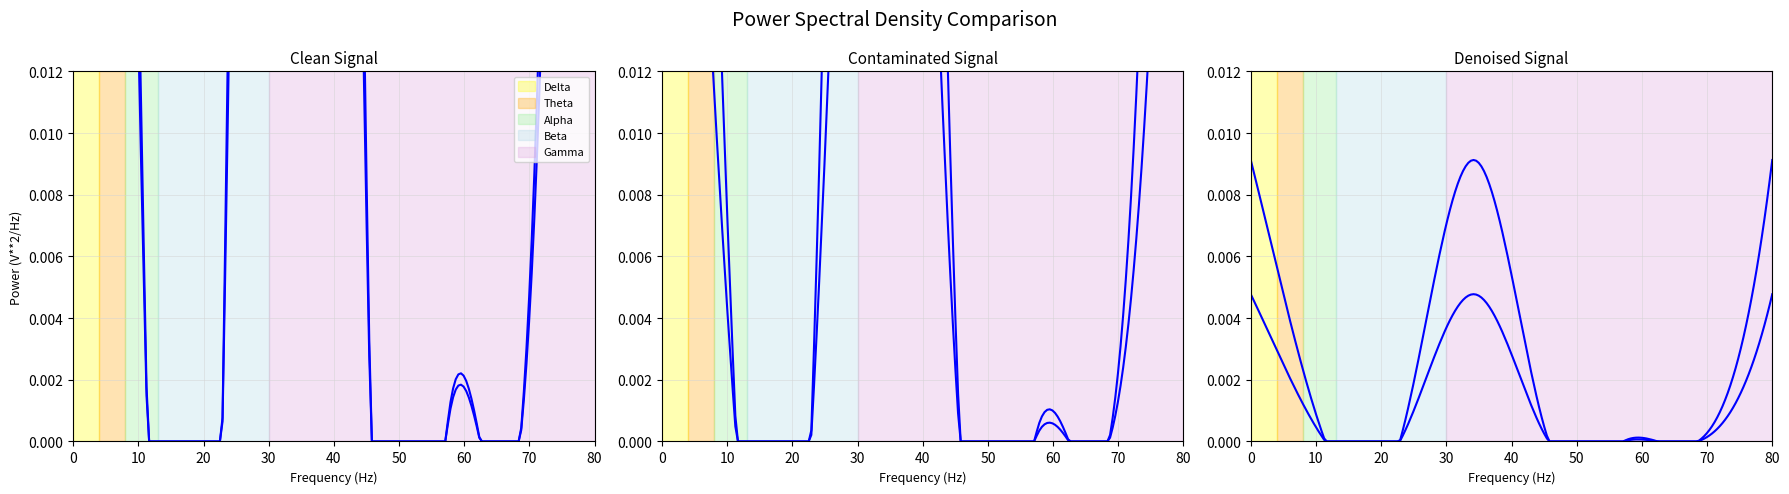

Is this an area chart (filled region under the line)?

No